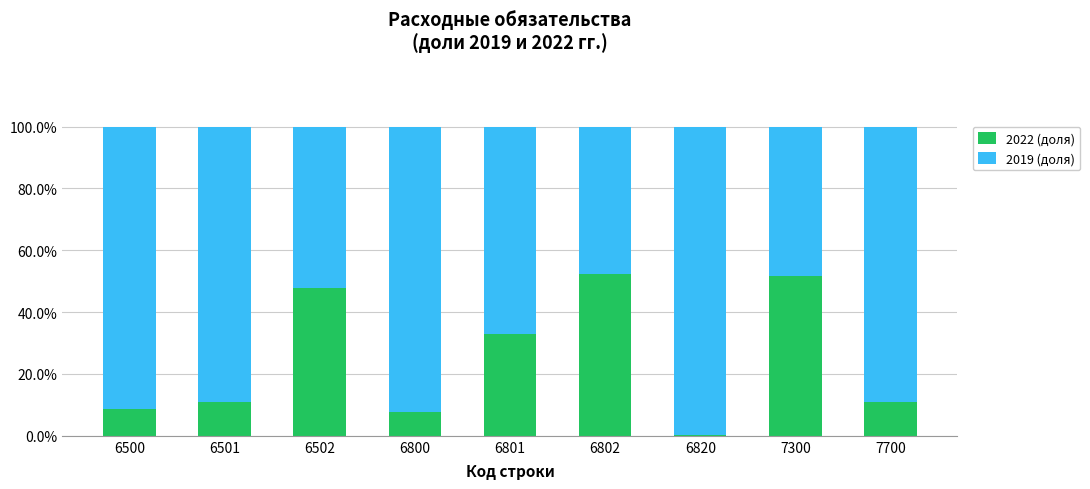

Reading left to right, list the values for the 2022 (доля) series.

6500=8.7	6501=10.9	6502=47.7	6800=7.8	6801=32.8	6802=52.4	6820=0.4	7300=51.7	7700=10.9